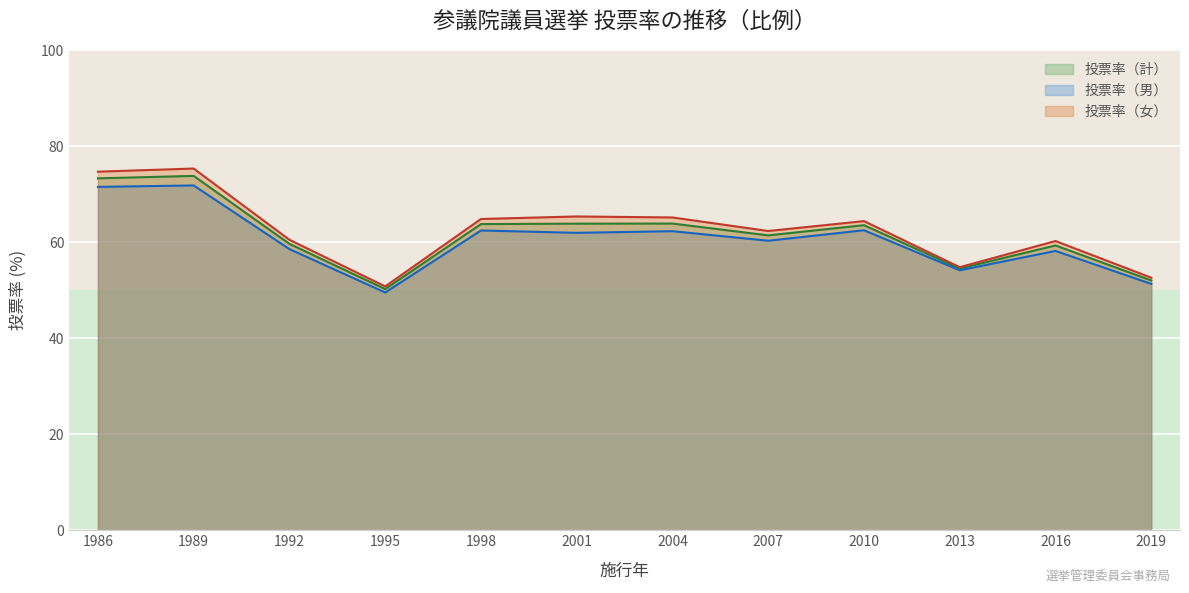

The 投票率（女） series shows 52.6 at 2019. True or false?

True